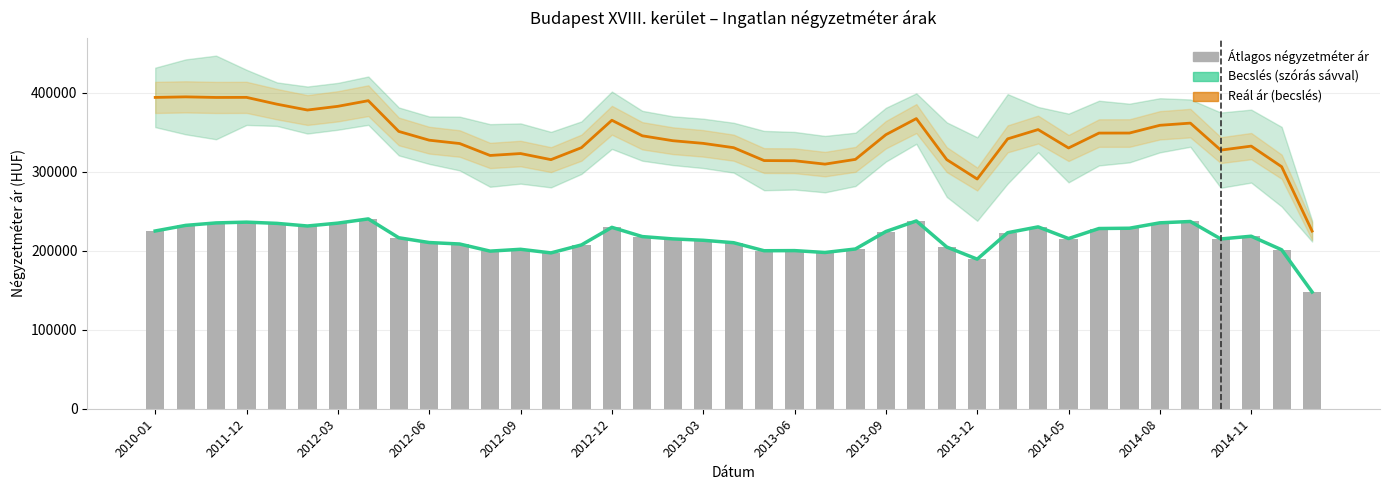

Count the number of data series in this chart.

3